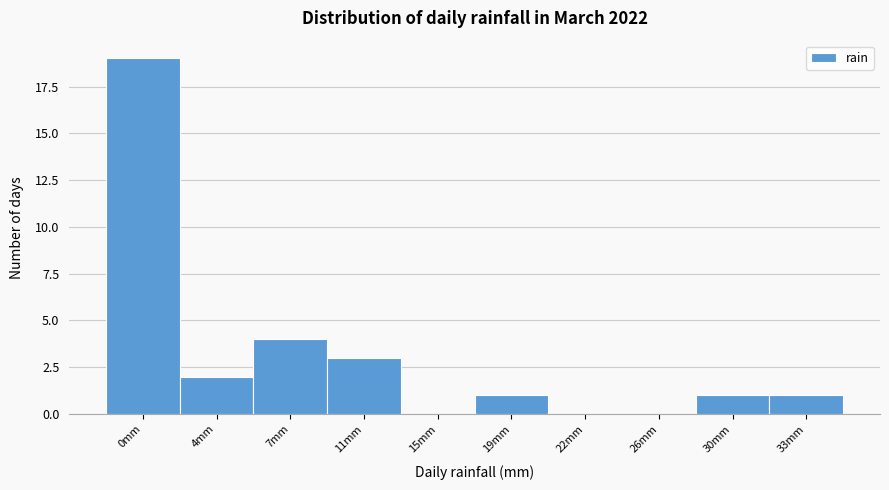

Reading left to right, extract all data points from this chart.

0mm=19	4mm=2	7mm=4	11mm=3	15mm=0	19mm=1	22mm=0	26mm=0	30mm=1	33mm=1